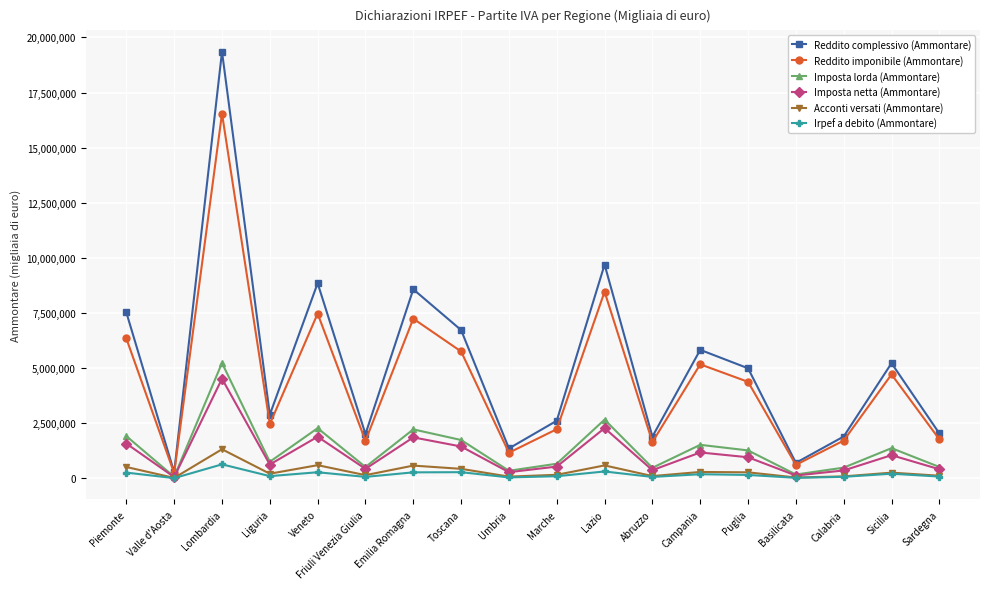

What is the label of the 12th point from the right?

Emilia Romagna